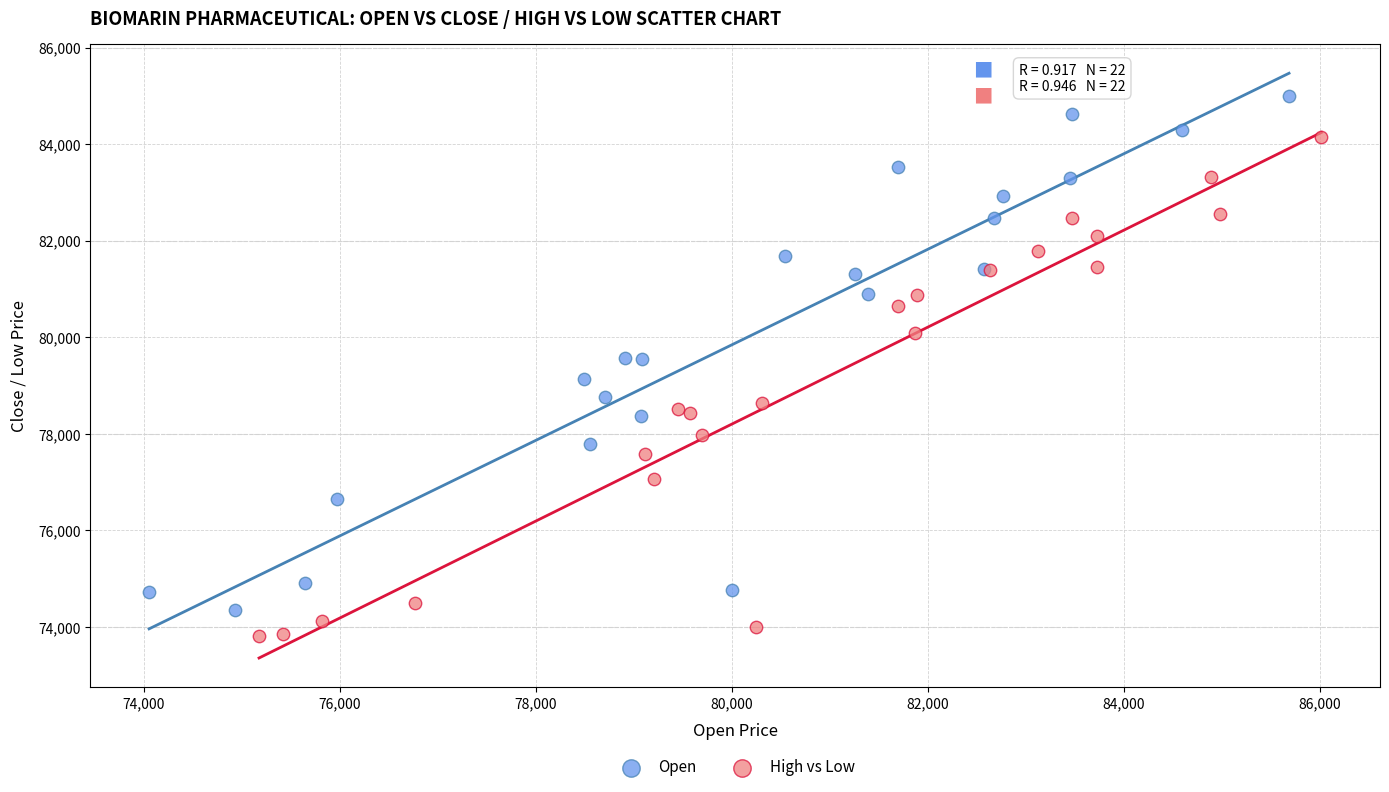

Which series has the widest spread of Y values?

Open